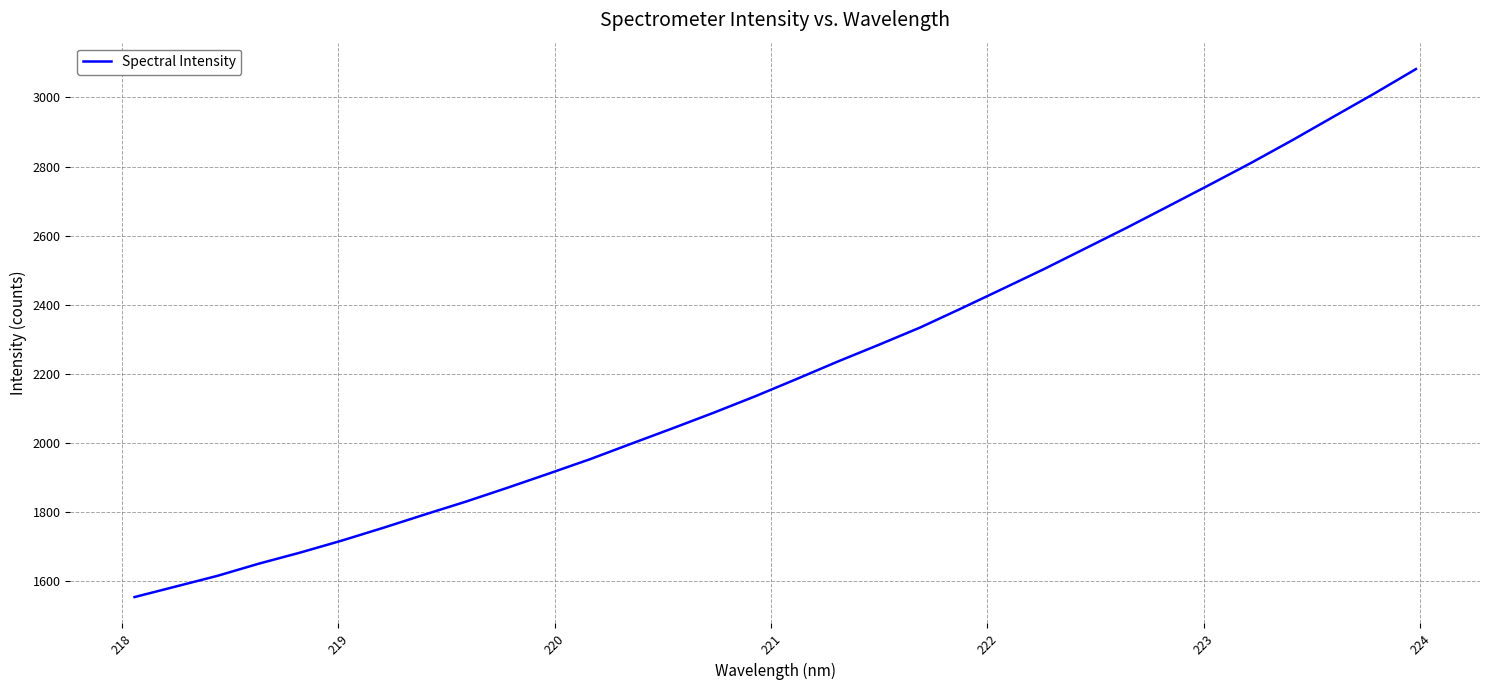

Count the number of values greater than 2184.

16